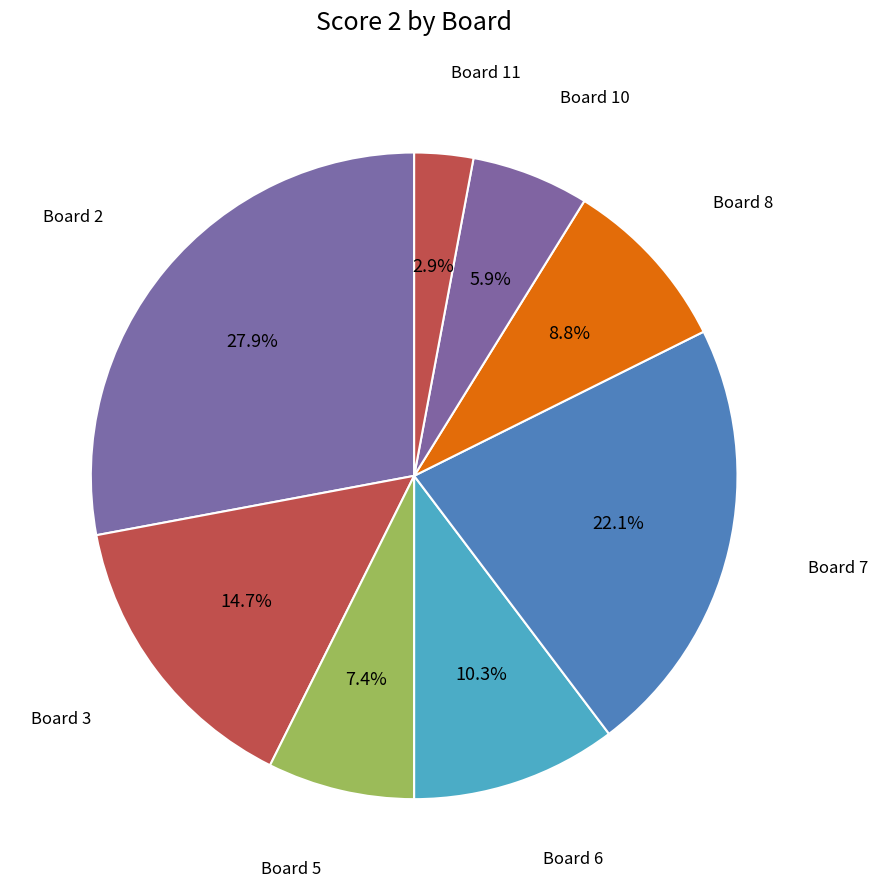

How many segments does this pie chart have?

8